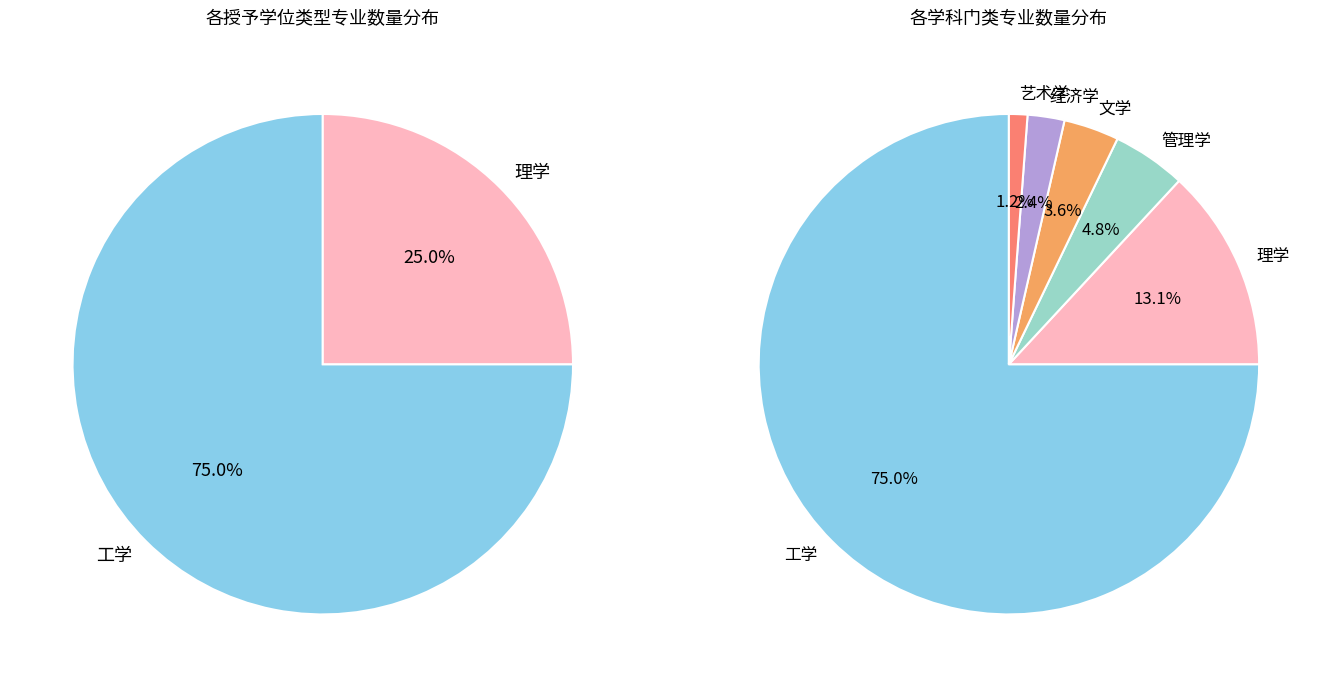

Rank the categories by value from highest to lowest.

工学, 理学, 管理学, 文学, 经济学, 艺术学